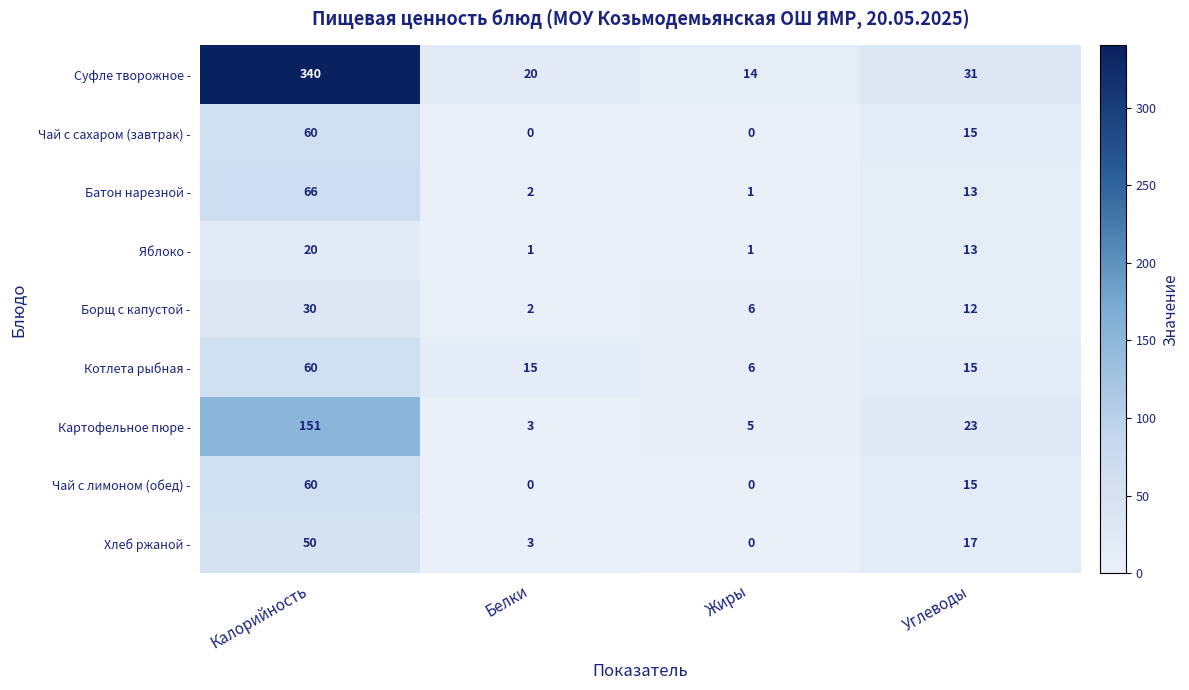

At which category is the sum across all series the highest?

Калорийность